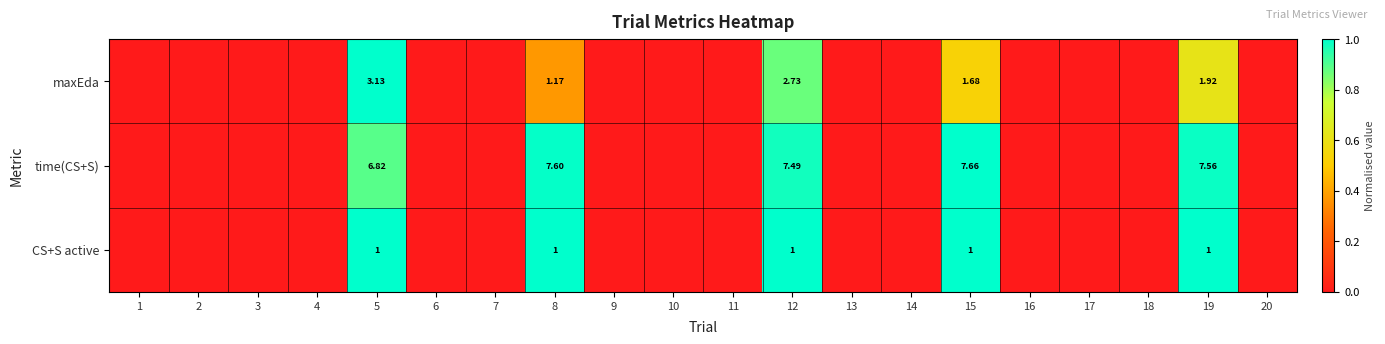

Is it true that maxEda equals 0.0 at 9?

True